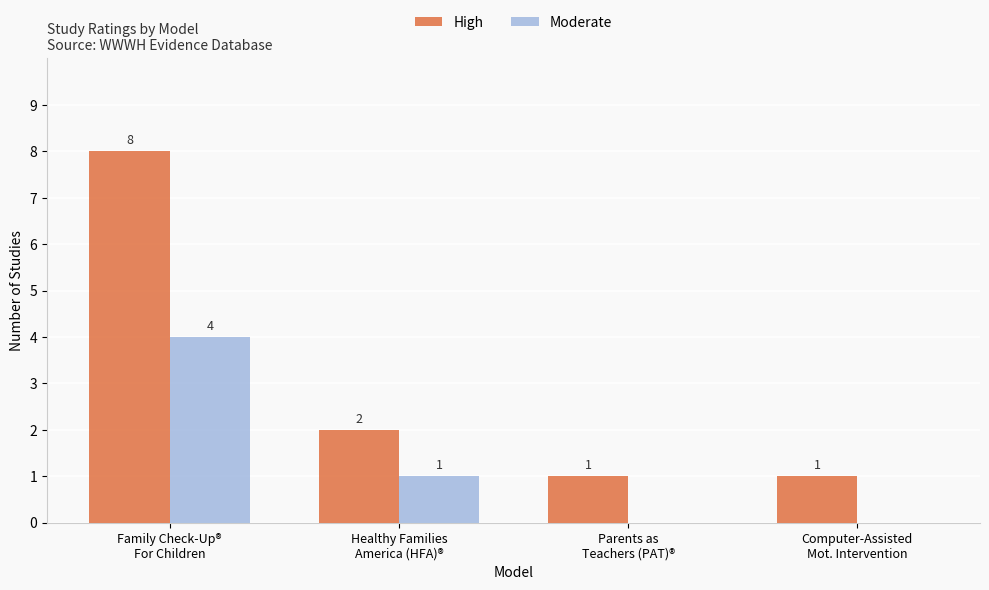

How many High values are between 1 and 8?

4